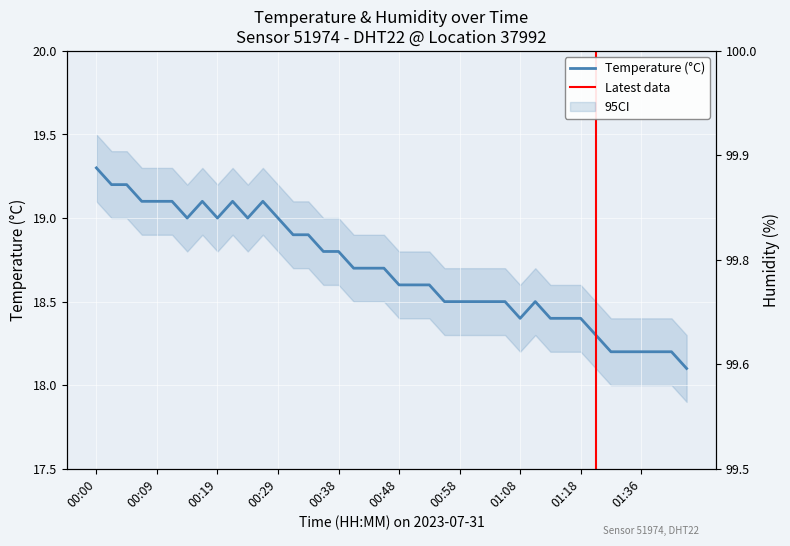

What is the average value?

18.7